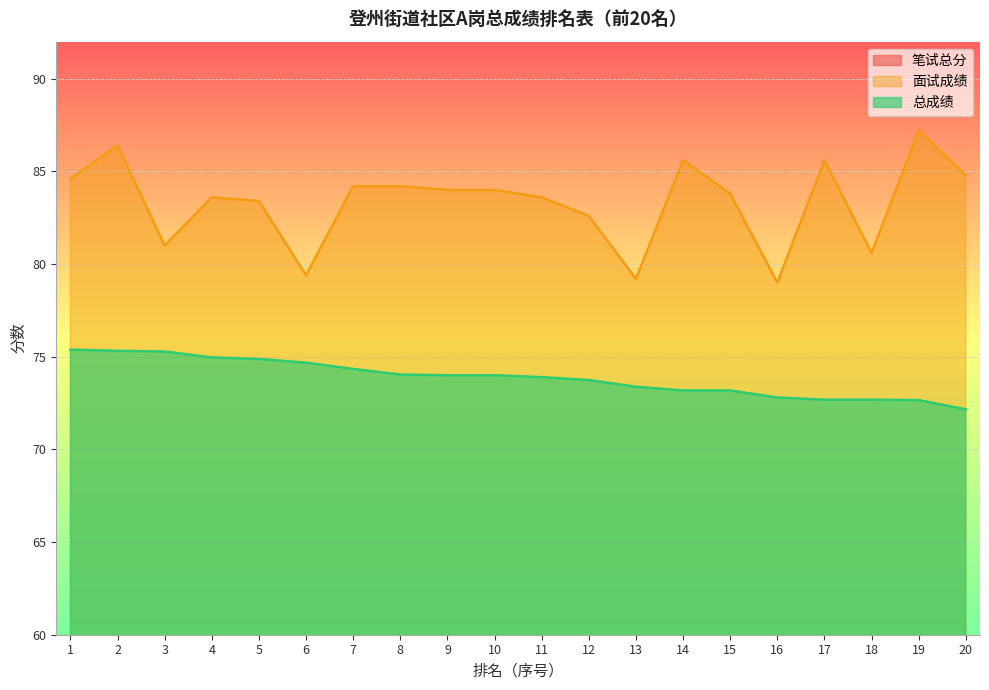

True or false: 总成绩 and 面试成绩 intersect in this chart.

False